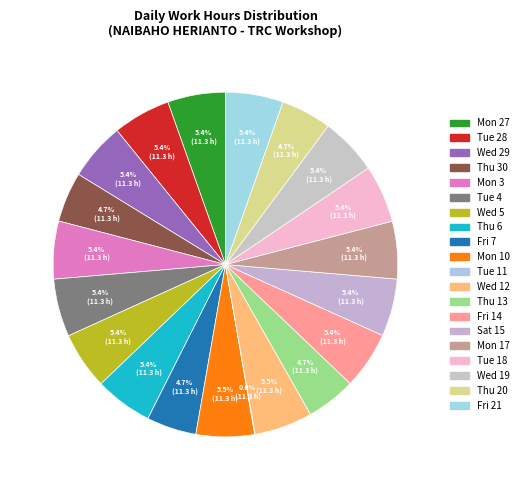

The Fri 14 slice represents 12% of the pie. True or false?

False